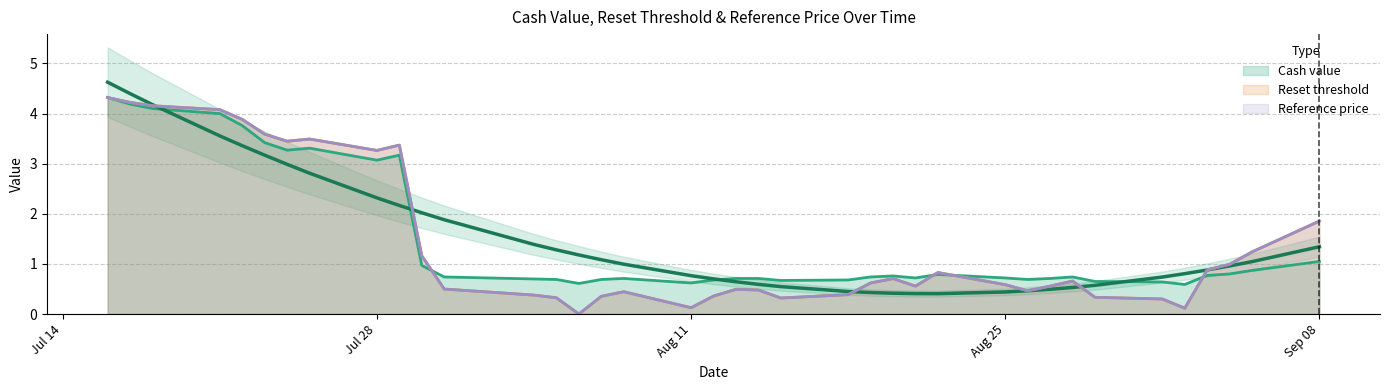

What is the highest value of the Cash value series?

4.3